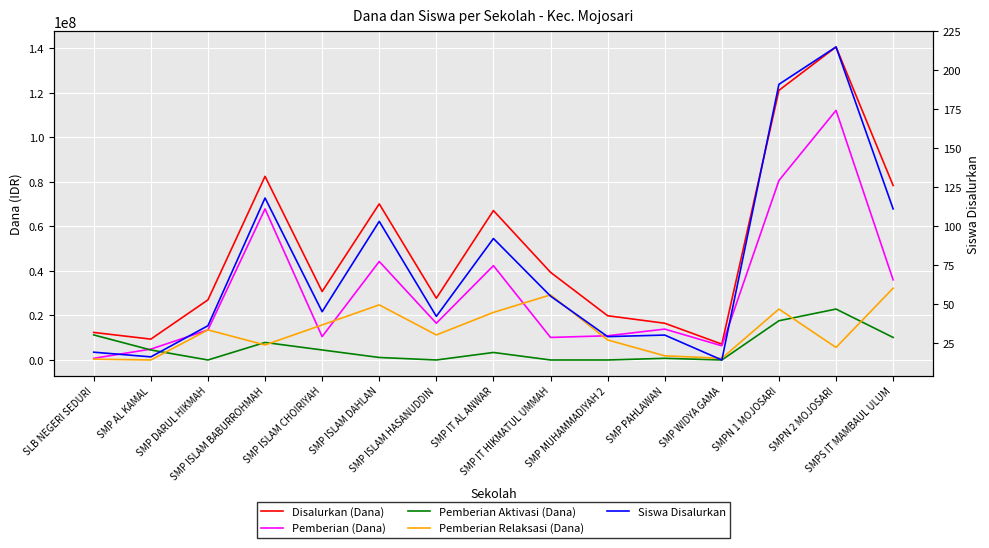

What is the label of the 14th point from the left?

SMPN 2 MOJOSARI